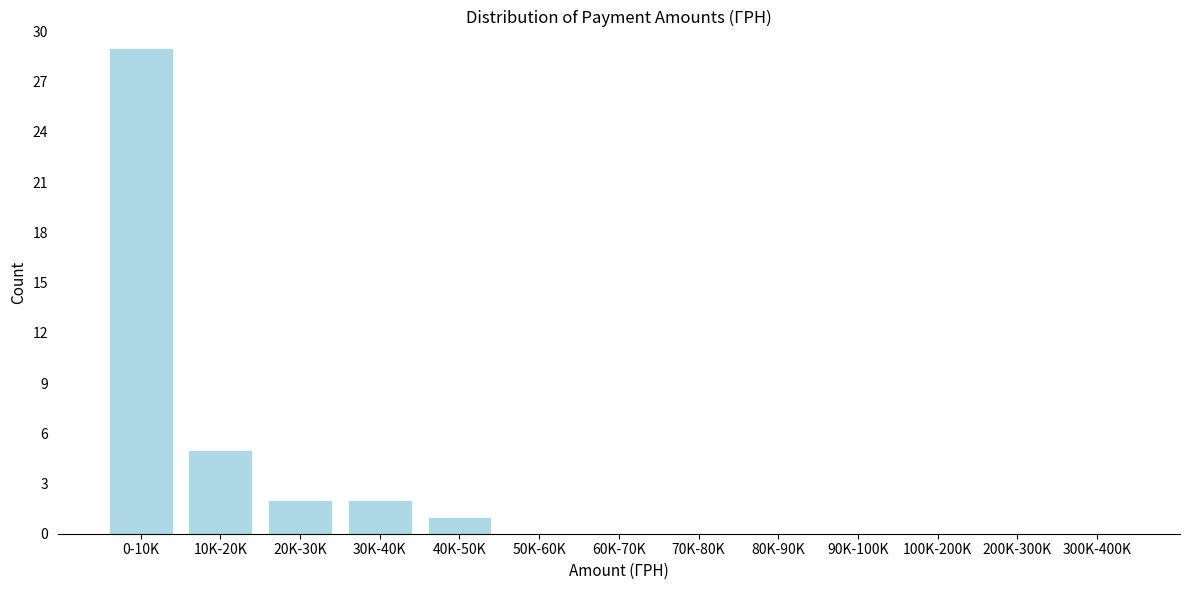

Reading left to right, list all the values displayed in this chart.

0-10K=29	10K-20K=5	20K-30K=2	30K-40K=2	40K-50K=1	50K-60K=0	60K-70K=0	70K-80K=0	80K-90K=0	90K-100K=0	100K-200K=0	200K-300K=0	300K-400K=0